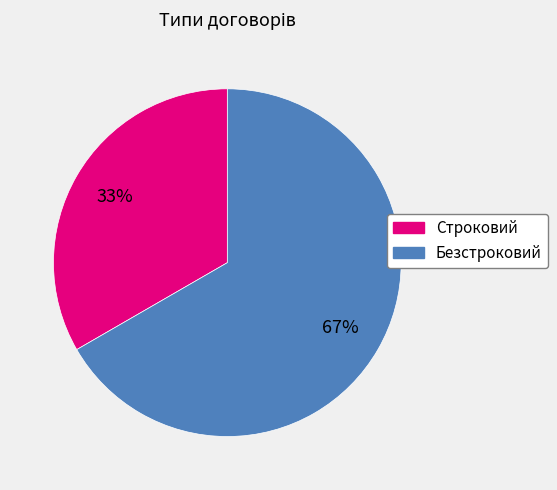

How many segments does this pie chart have?

2